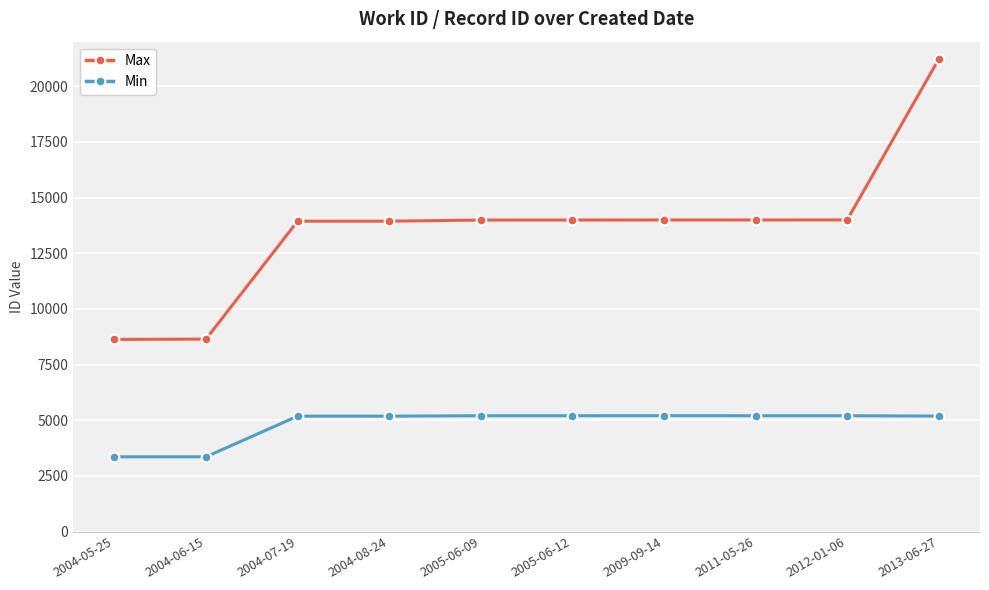

What is the value of the Max point at the 3rd from the left?

13937